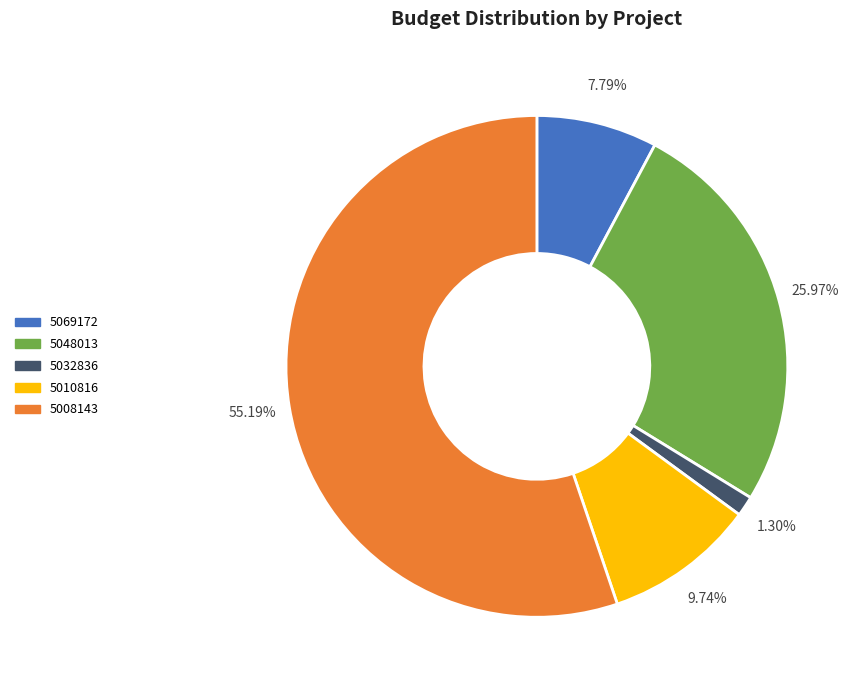

Is the sum of 5069172 and 5048013 greater than half?

No